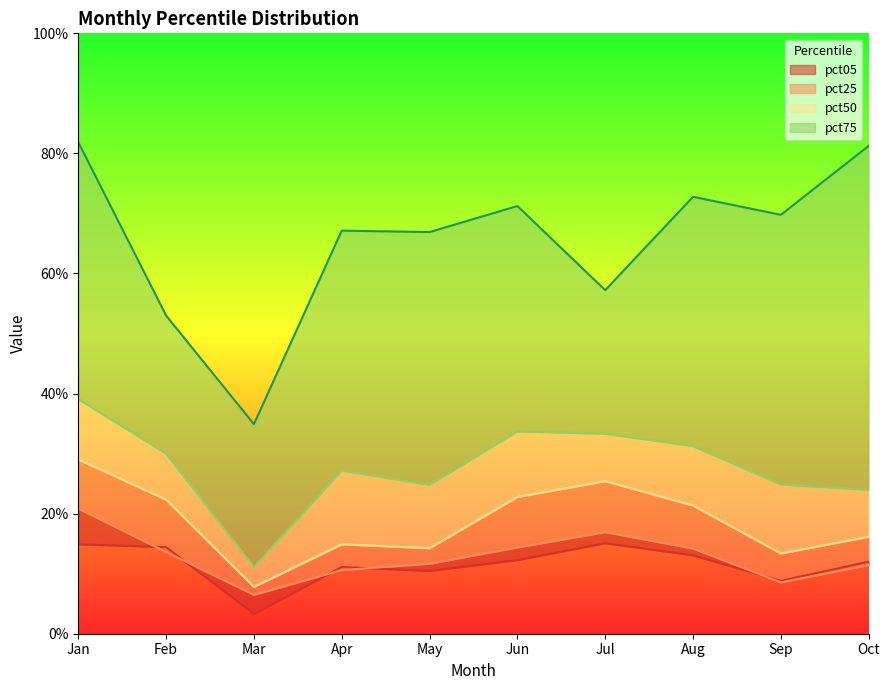

Does the chart have visible grid lines?

No